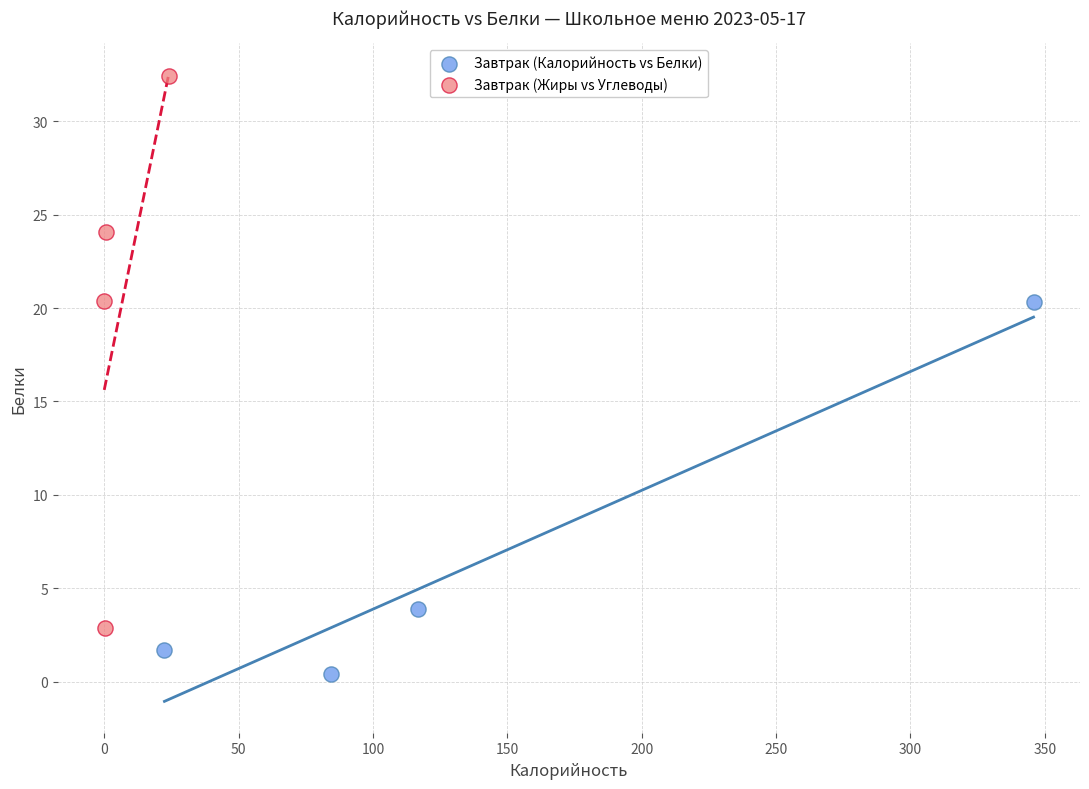

Which series reaches the maximum Y coordinate?

Завтрак (Жиры vs Углеводы)